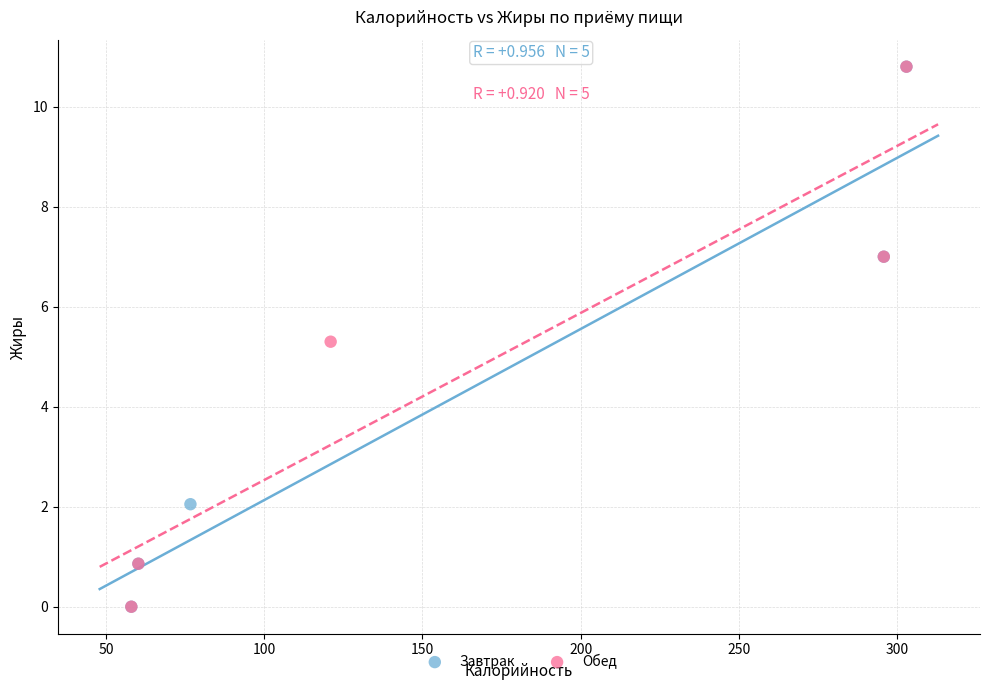

What are all the series names shown in the legend?

Завтрак, Обед